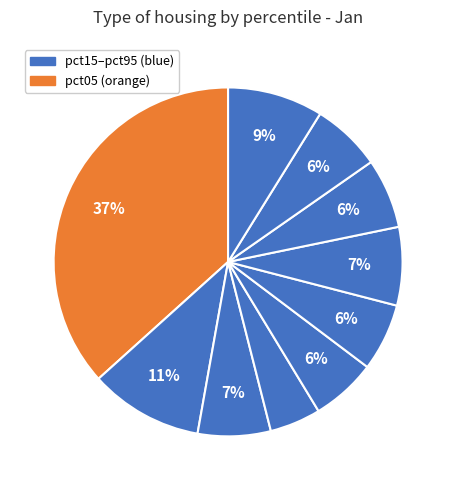

Count the number of slices in the pie.

10